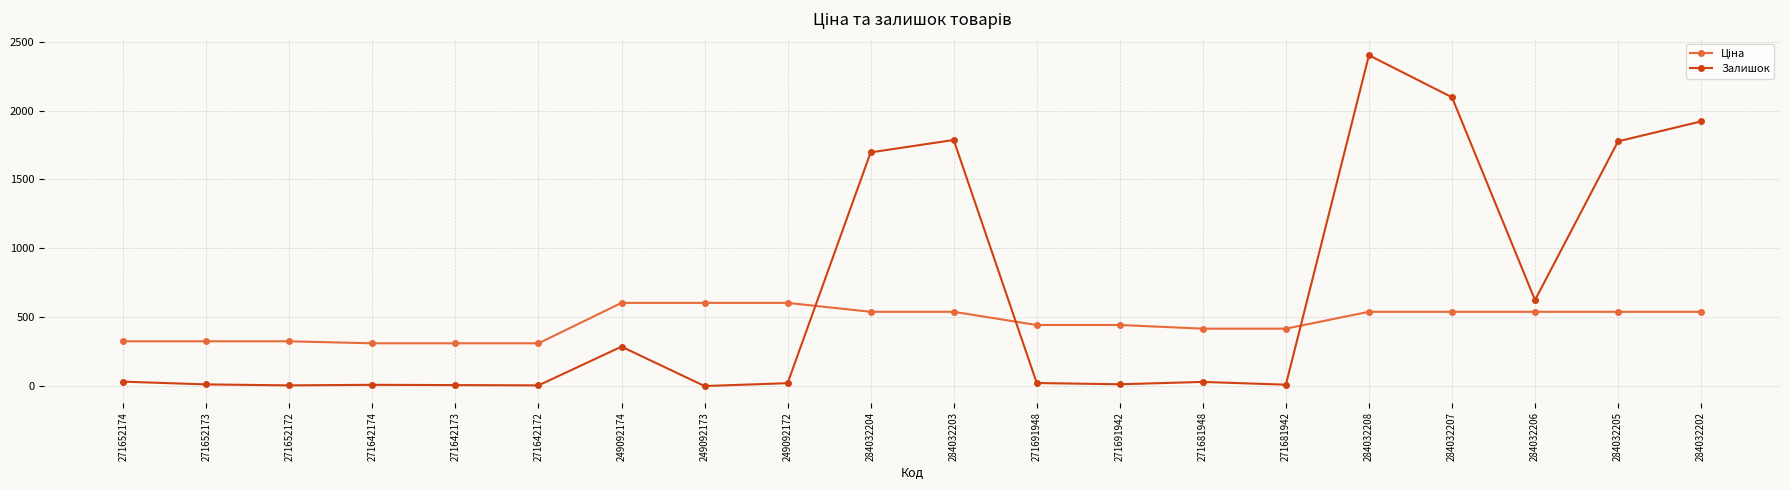

Which series has the widest spread of values?

Залишок